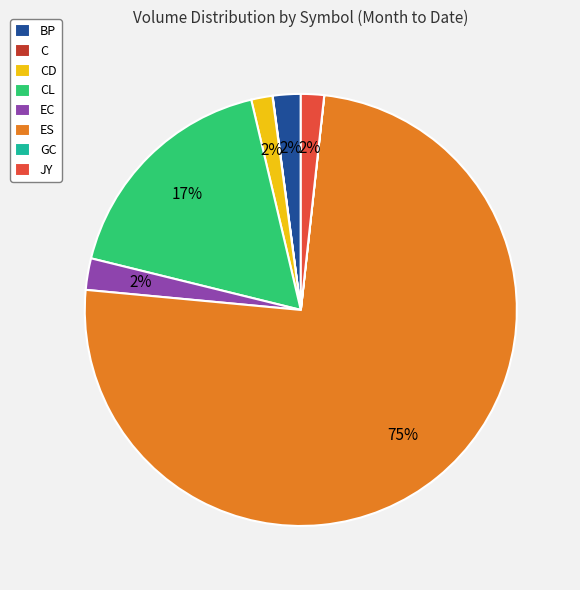

To the nearest percent, what is the average slice percentage?

12%